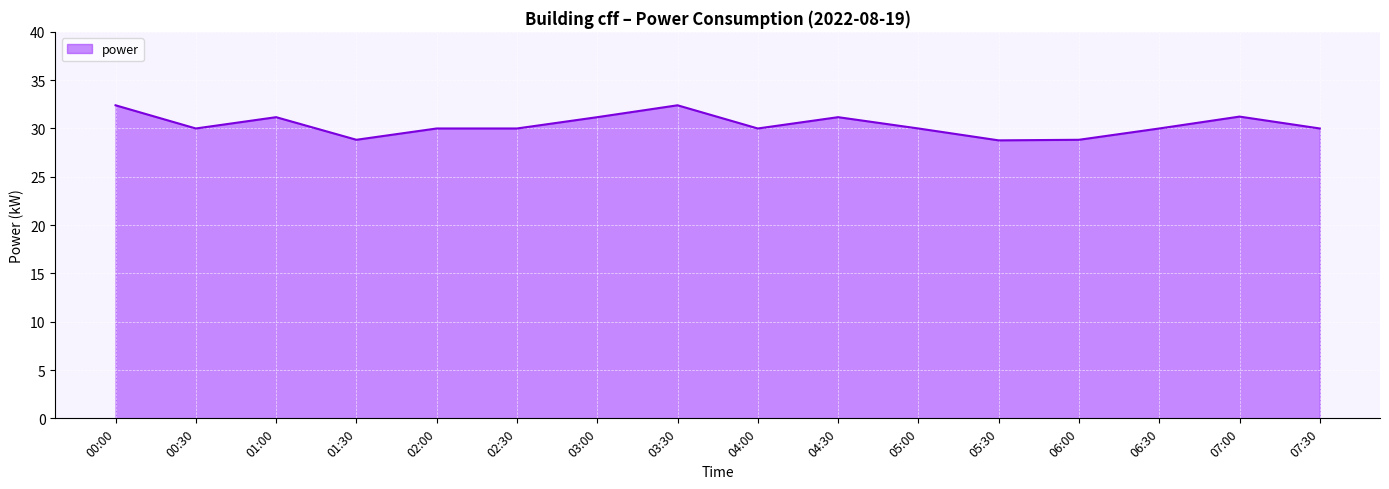

How many lines are shown in the chart?

1